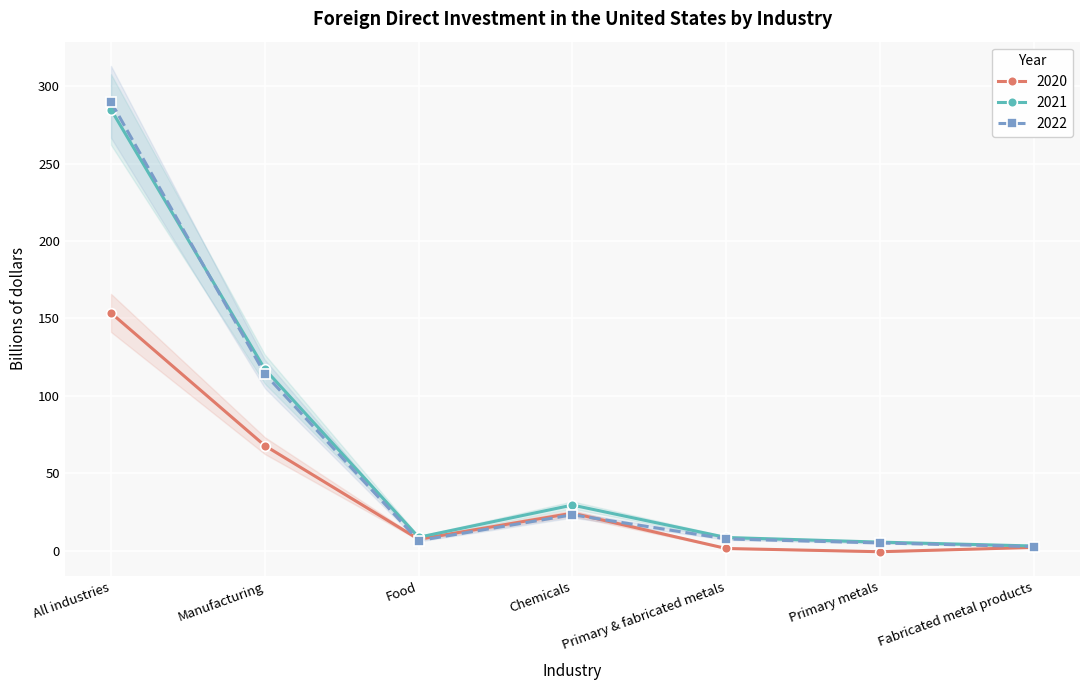

List the labels in order of 2022 value, largest first.

All industries, Manufacturing, Chemicals, Primary & fabricated metals, Food, Primary metals, Fabricated metal products